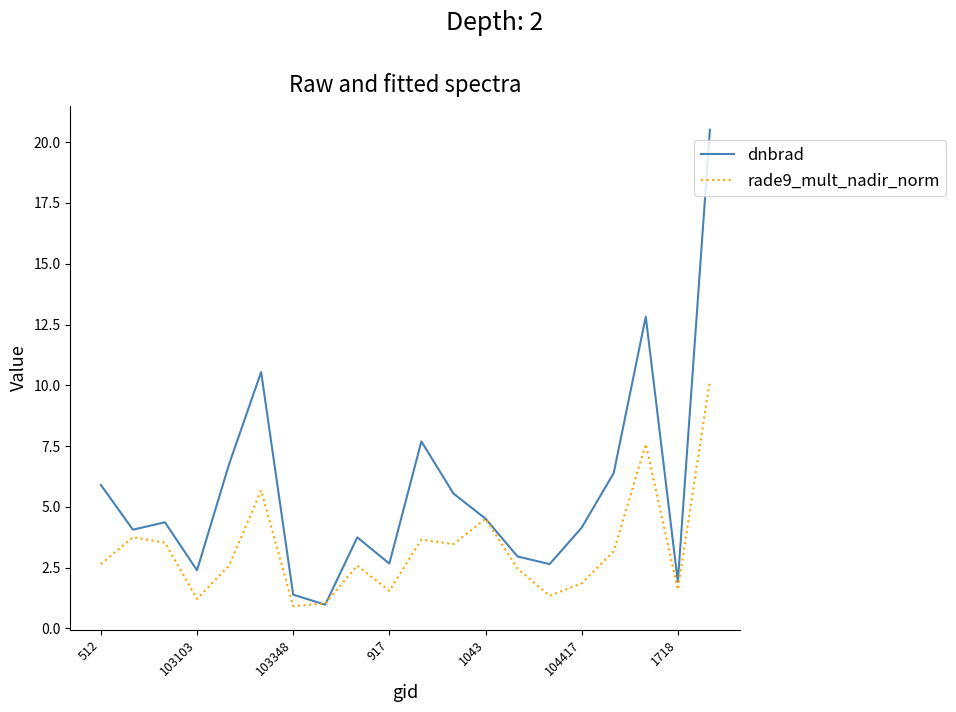

What is the sum of all dnbrad values?

112.0